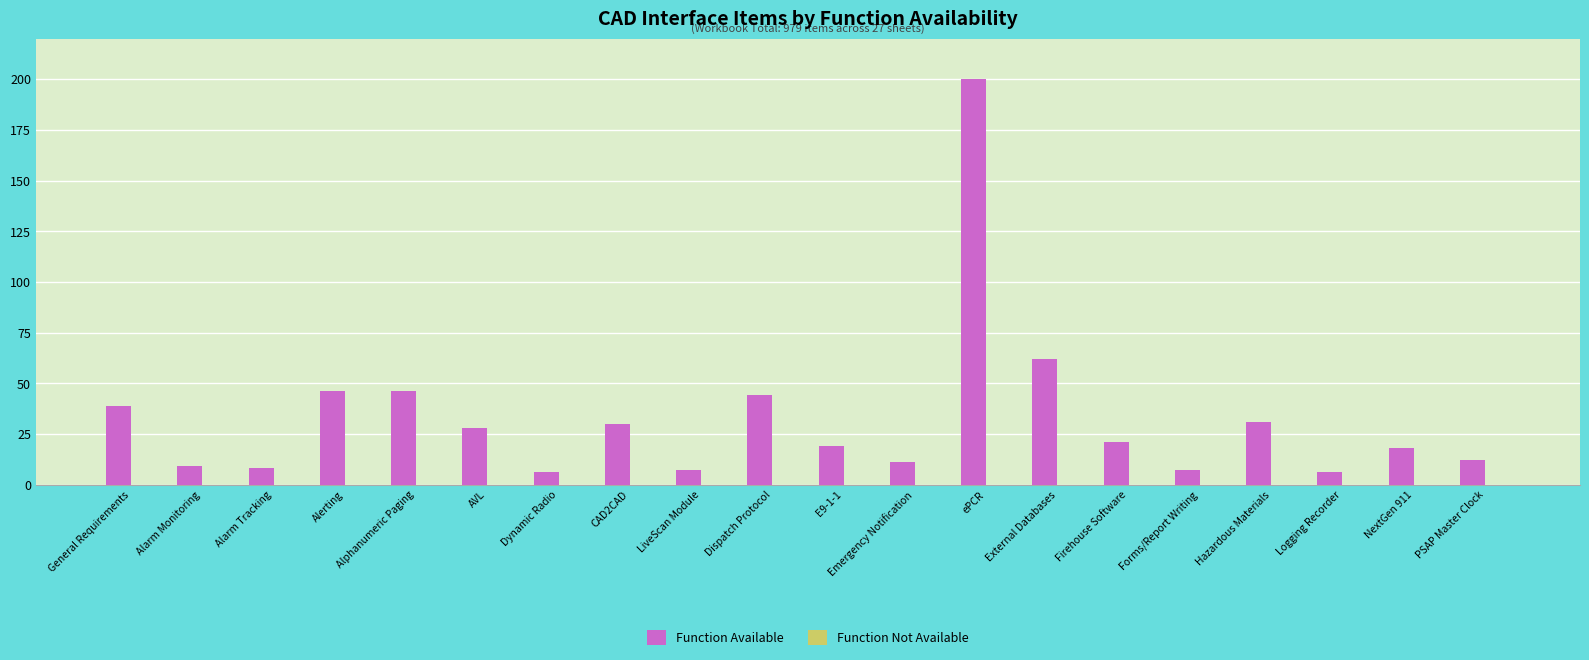

What is the change in value from Alerting to PSAP Master Clock?

-34